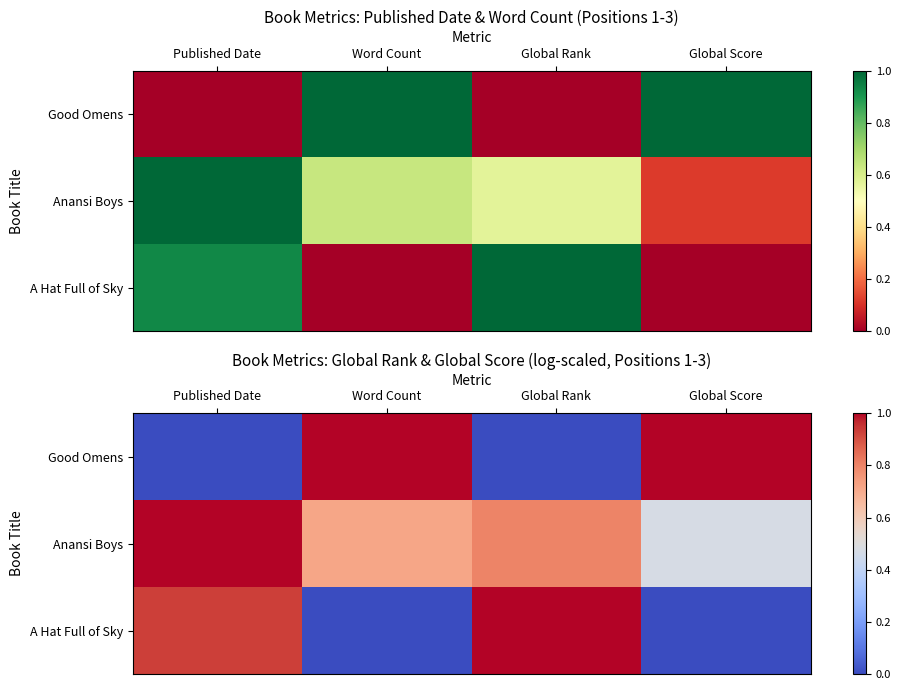

List the series in order of their peak value, lowest first.

Good Omens, Anansi Boys, A Hat Full of Sky